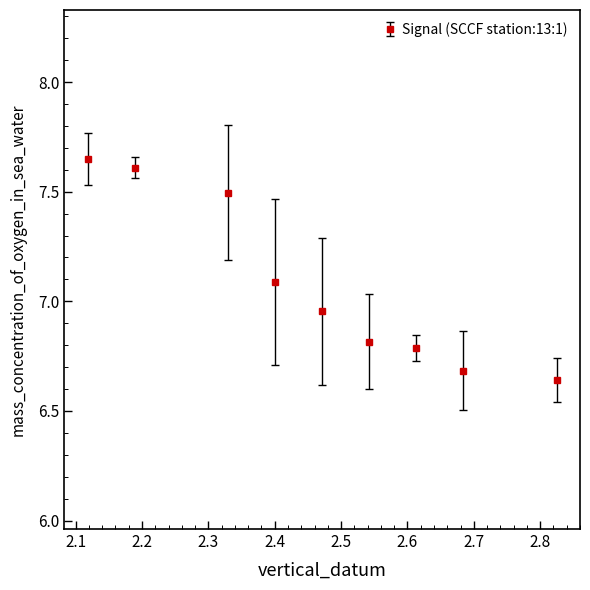

What is the average value?

7.1